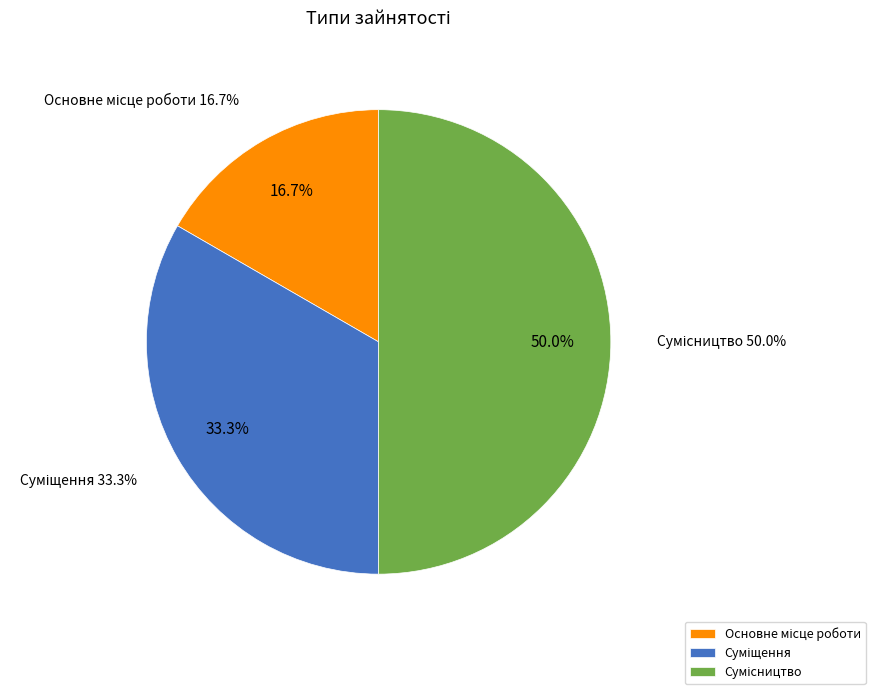

What percentage is NOT represented by Сумісництво?

50.0%